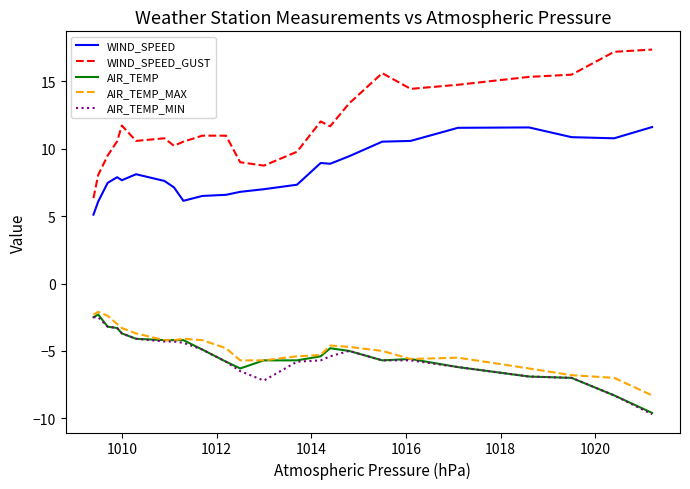

Which series has the largest range (max minus min)?

WIND_SPEED_GUST